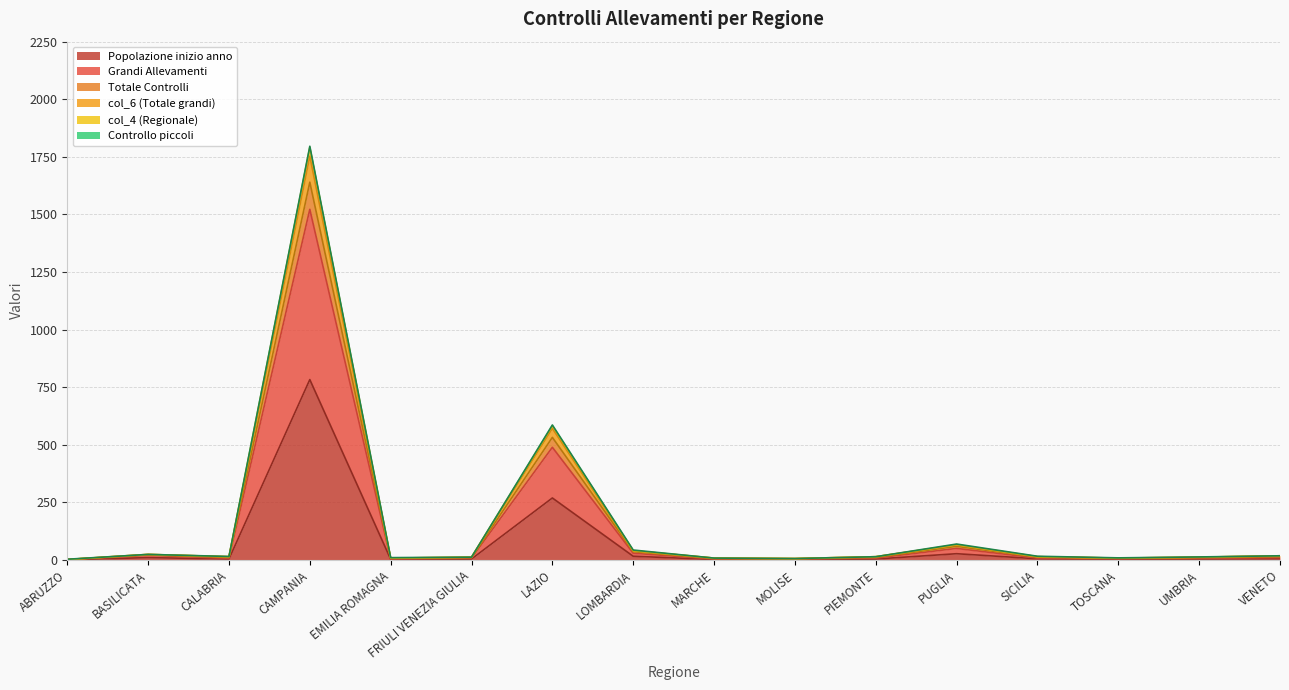

At how many categories does at least one series exceed 1160?

1